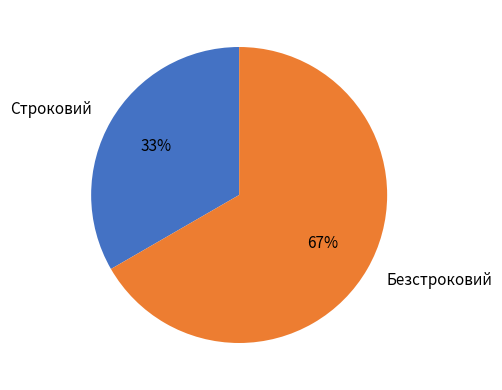

To the nearest percent, what portion does Строковий represent?

33%